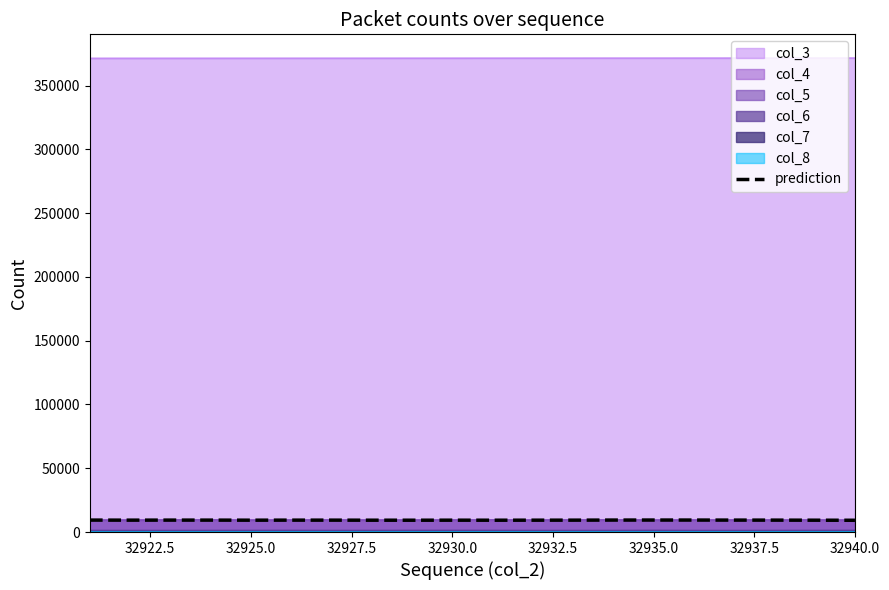

What is the greatest value displayed?

371627.0